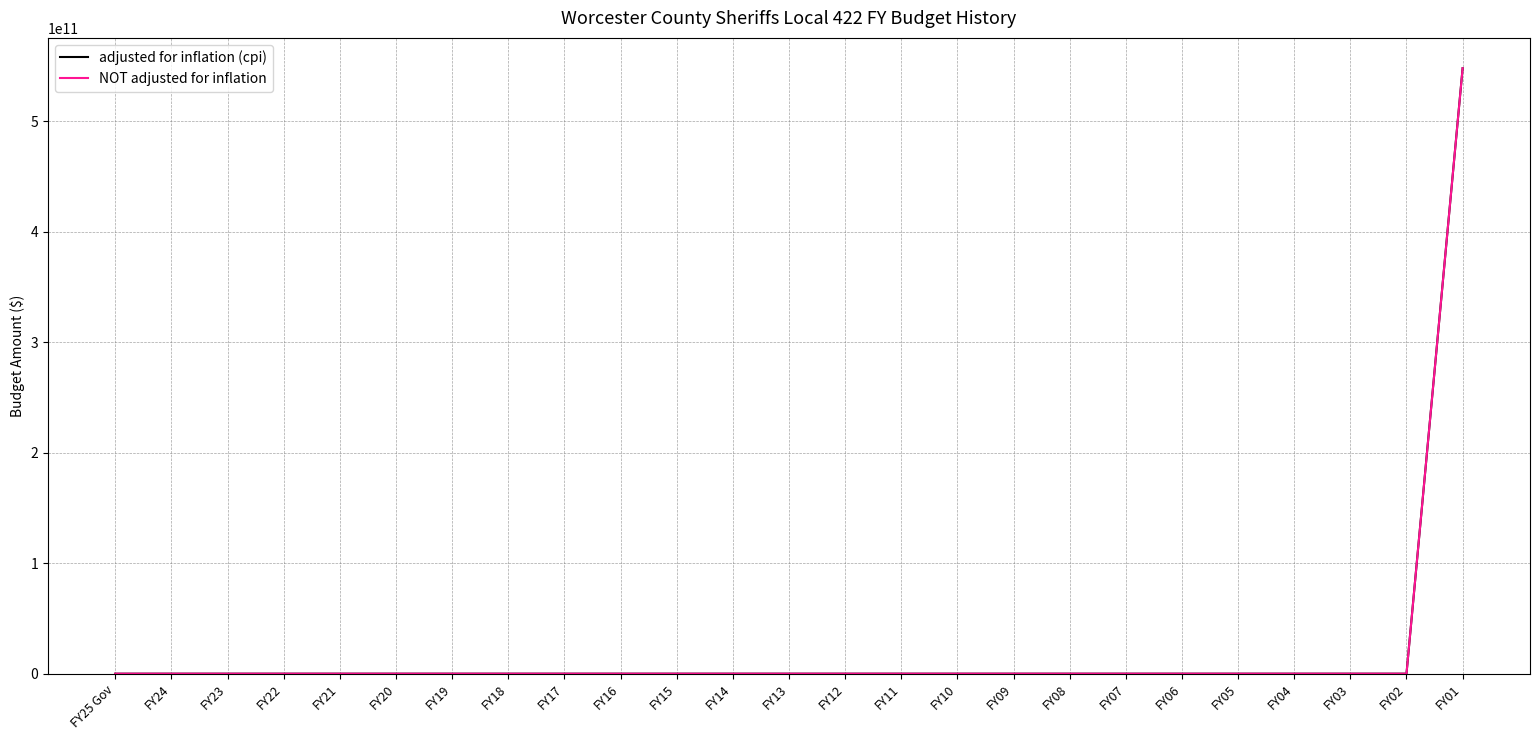

Is this an area chart (filled region under the line)?

No